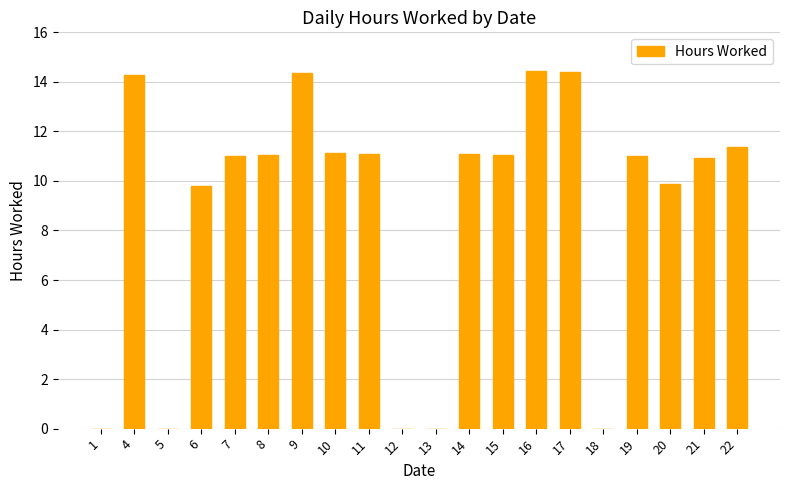

The value at 14 is 3.8. True or false?

False